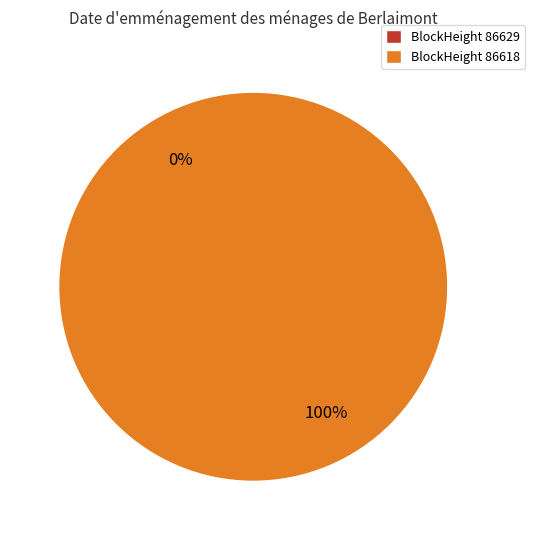

Which category has the smallest portion of the pie?

86629